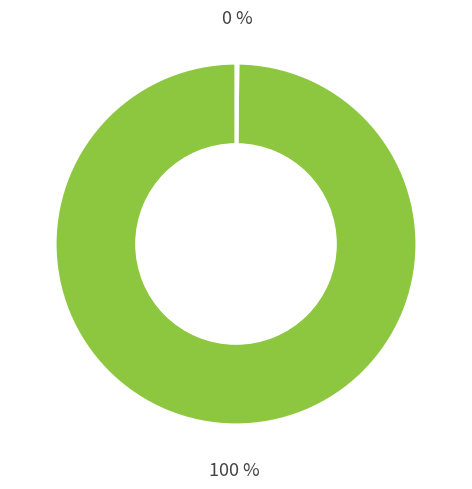

Does any single category account for the majority?

Yes